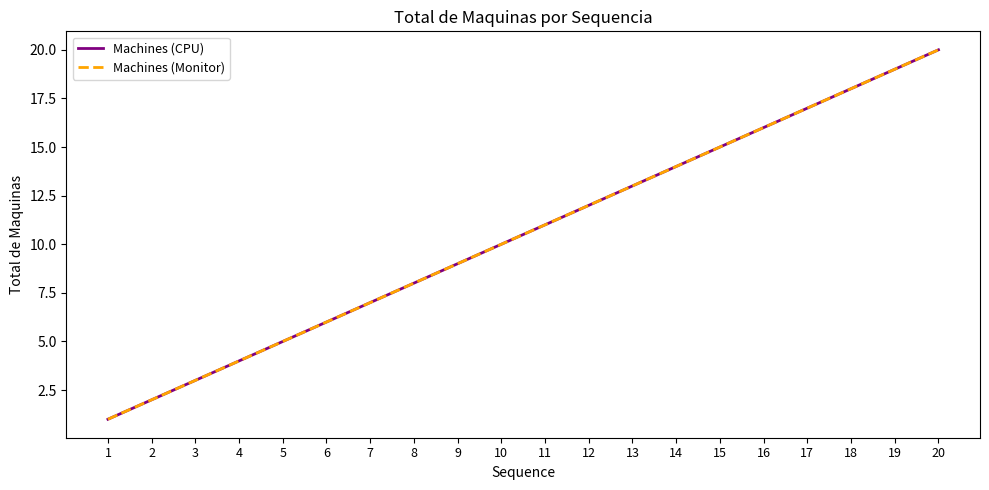

Reading right to left, transcribe all the data shown in this chart.

Machines (CPU): 20	19	18	17	16	15	14	13	12	11	10	9	8	7	6	5	4	3	2	1
Machines (Monitor): 20	19	18	17	16	15	14	13	12	11	10	9	8	7	6	5	4	3	2	1